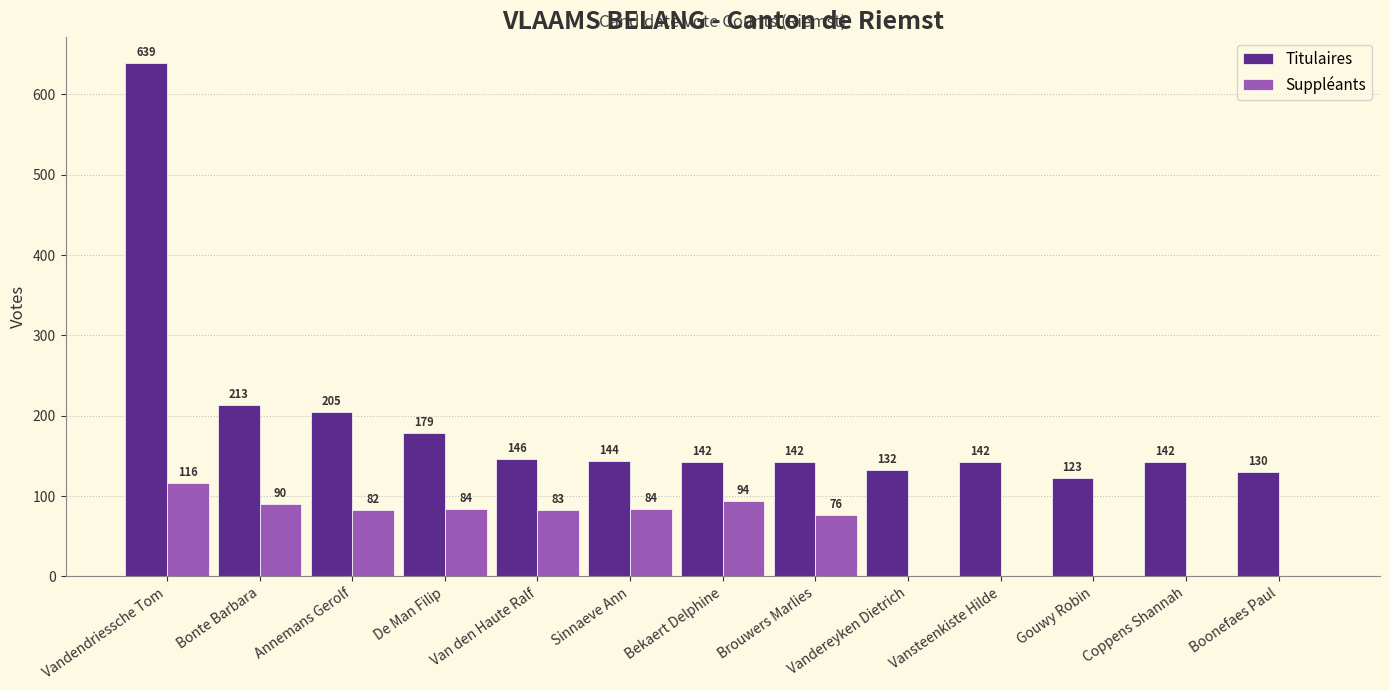

The Suppléants series shows 0 at Coppens Shannah. True or false?

True